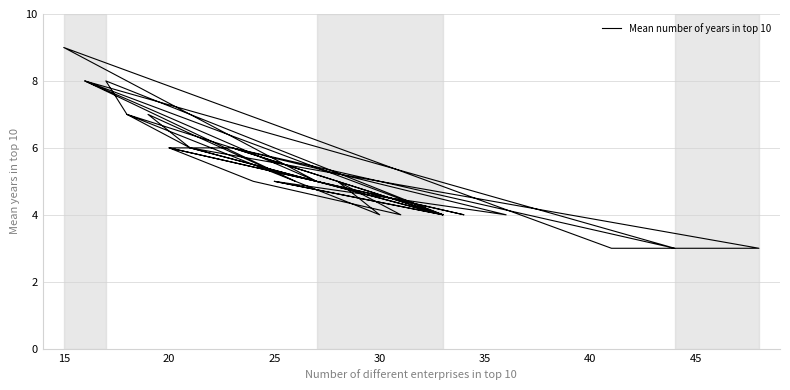

True or false: the data has more than 2 interior local peaks.

True